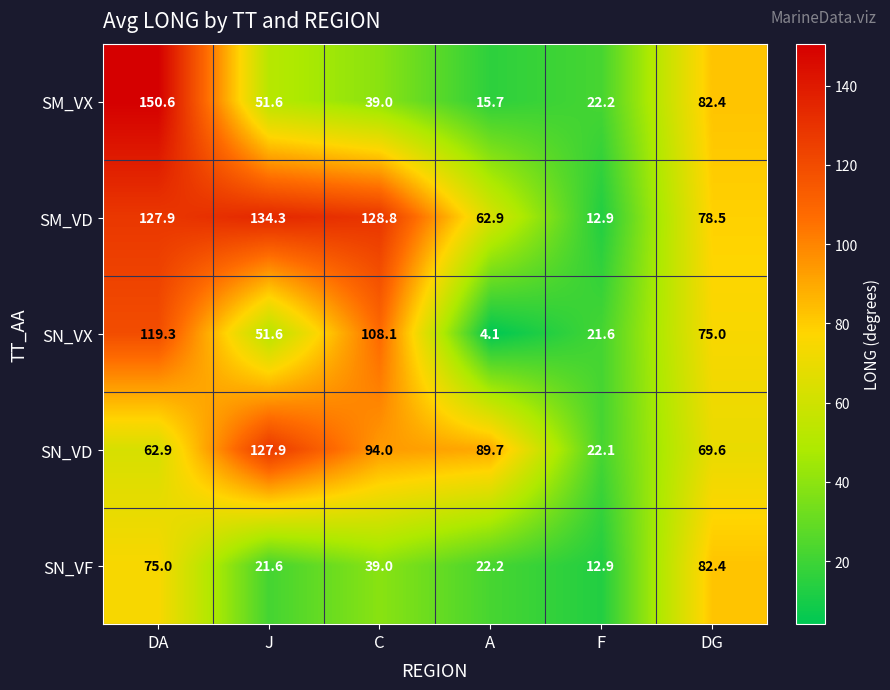

Rank the series by their maximum value, from lowest to highest.

SN_VF, SN_VX, SN_VD, SM_VD, SM_VX